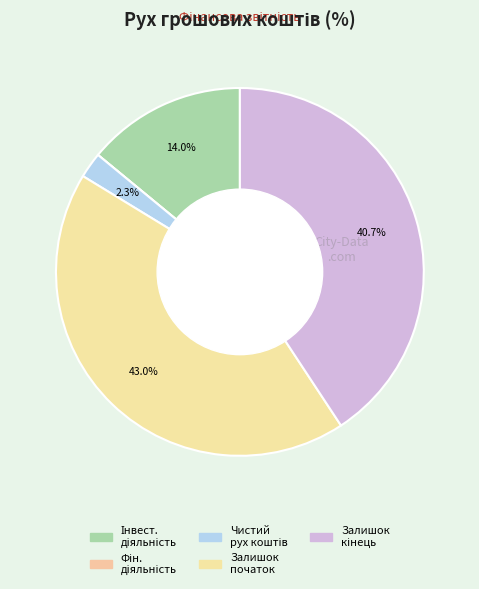

Rank the categories by value from lowest to highest.

Чистий рух коштів від фінансової діяльності, Чистий рух грошових коштів за звітний період, Чистий рух коштів від інвестиційної діяльності, Залишок коштів на кінець року, Залишок коштів на початок року